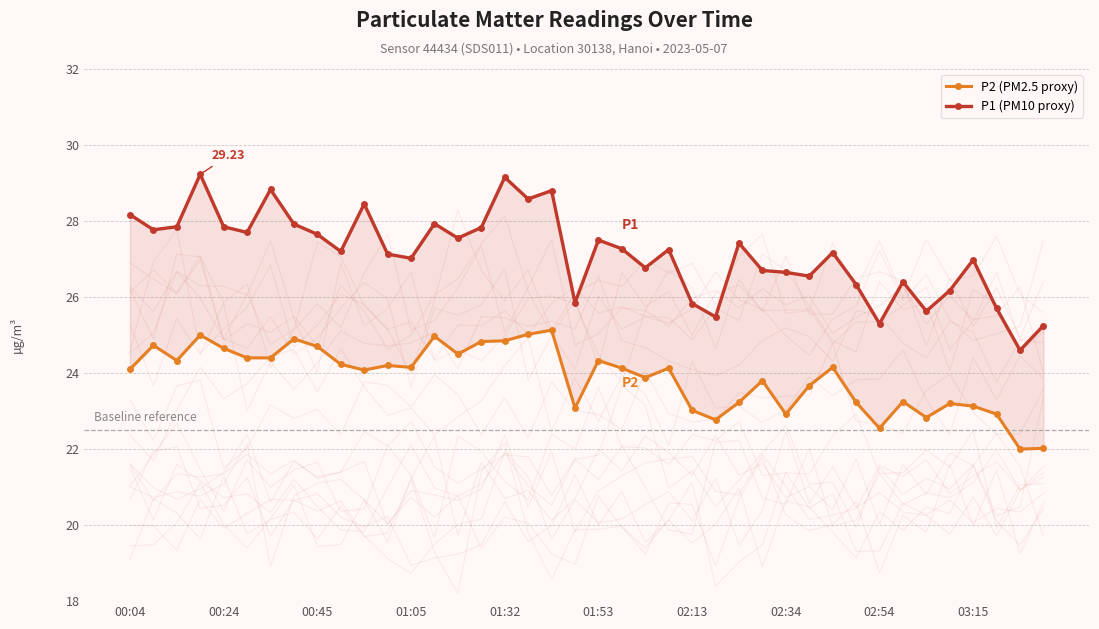

Which series has the largest range (max minus min)?

P1 (PM10 proxy)